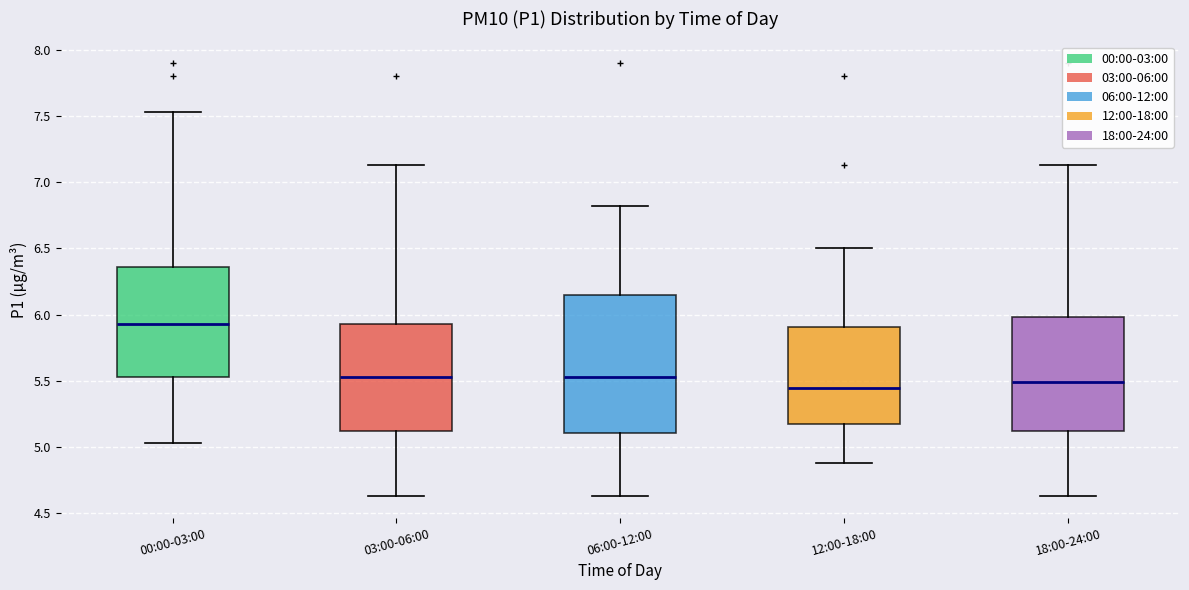

Reading left to right, transcribe this box plot: for each box, give where its median line is, the range the box spans, and where its two whiskers end, as read against the y-axis. The values are not printed on the chart, so give them approximately, as read against the axis.

00:00-03:00: median 5.95, box 5.55 to 6.35, whiskers 5.05 to 7.55
03:00-06:00: median 5.55, box 5.10 to 5.95, whiskers 4.65 to 7.15
06:00-12:00: median 5.55, box 5.10 to 6.15, whiskers 4.65 to 6.80
12:00-18:00: median 5.45, box 5.15 to 5.90, whiskers 4.90 to 6.50
18:00-24:00: median 5.50, box 5.10 to 6.00, whiskers 4.65 to 7.15